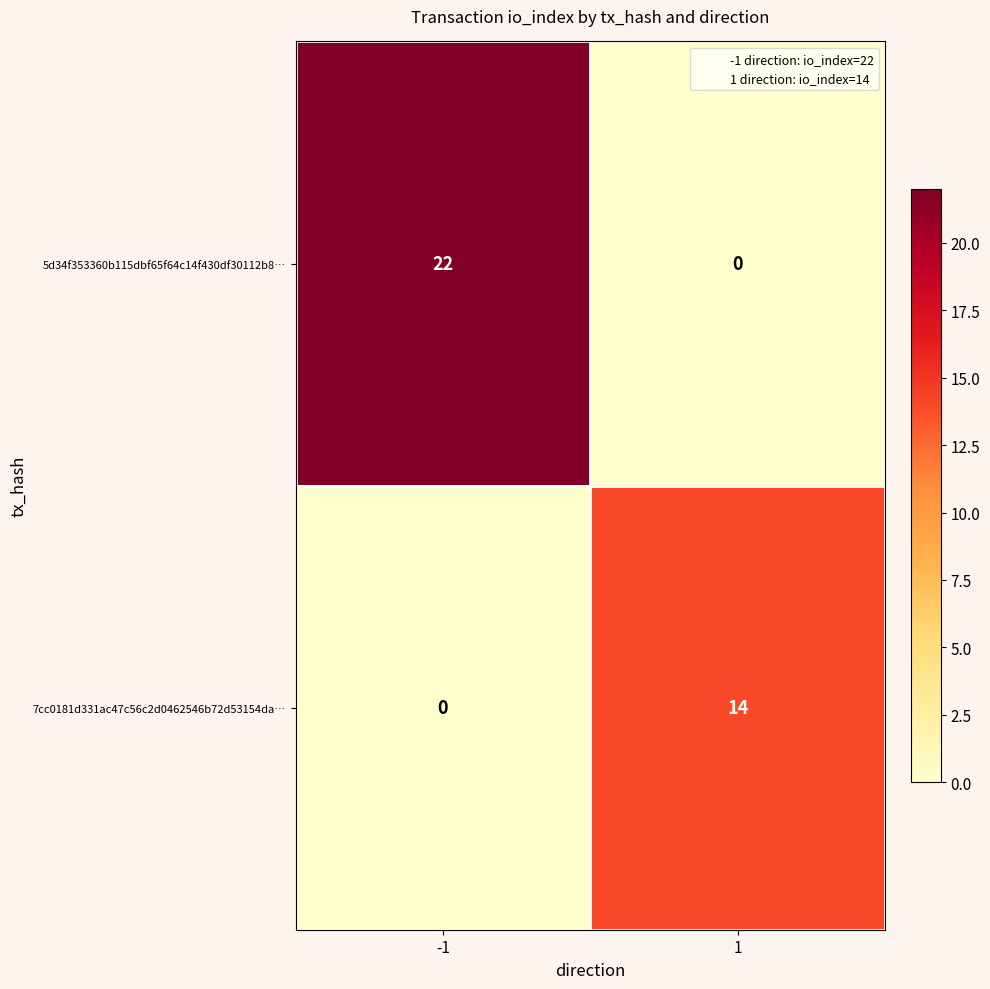

The value of 5d34f353360b115dbf65f64c14f430df30112b8… at -1 is 22. True or false?

True